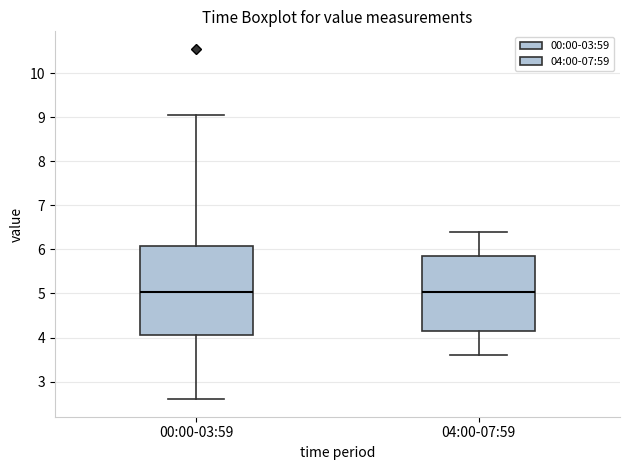

Reading left to right, transcribe this box plot: for each box, give where its median line is, the range the box spans, and where its two whiskers end, as read against the y-axis. The values are not printed on the chart, so give them approximately, as read against the axis.

00:00-03:59: median 5.0, box 4.1 to 6.1, whiskers 2.6 to 9.1
04:00-07:59: median 5.0, box 4.1 to 5.9, whiskers 3.6 to 6.4